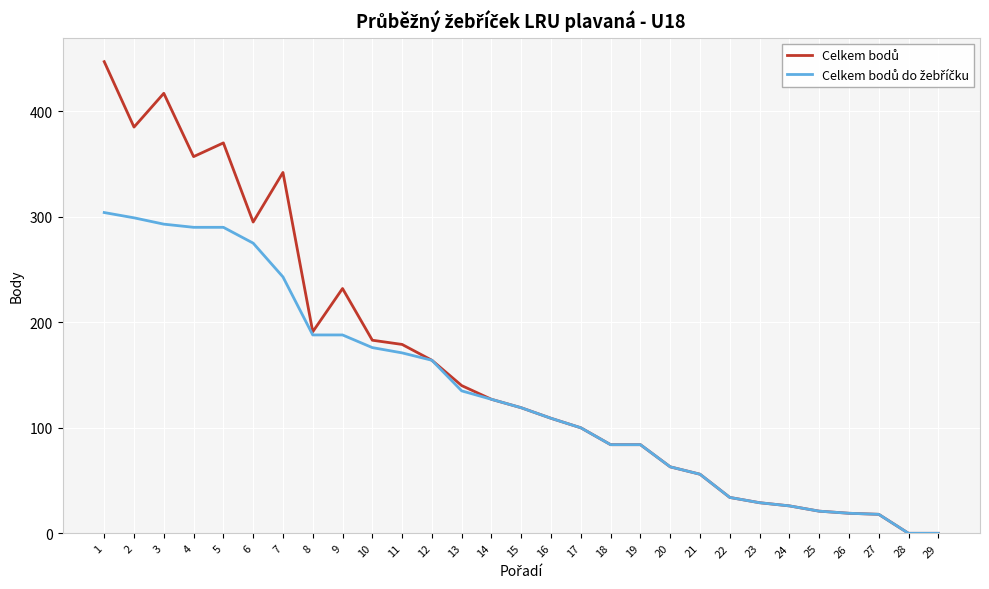

What is the difference between the highest and lowest values at 7?

99